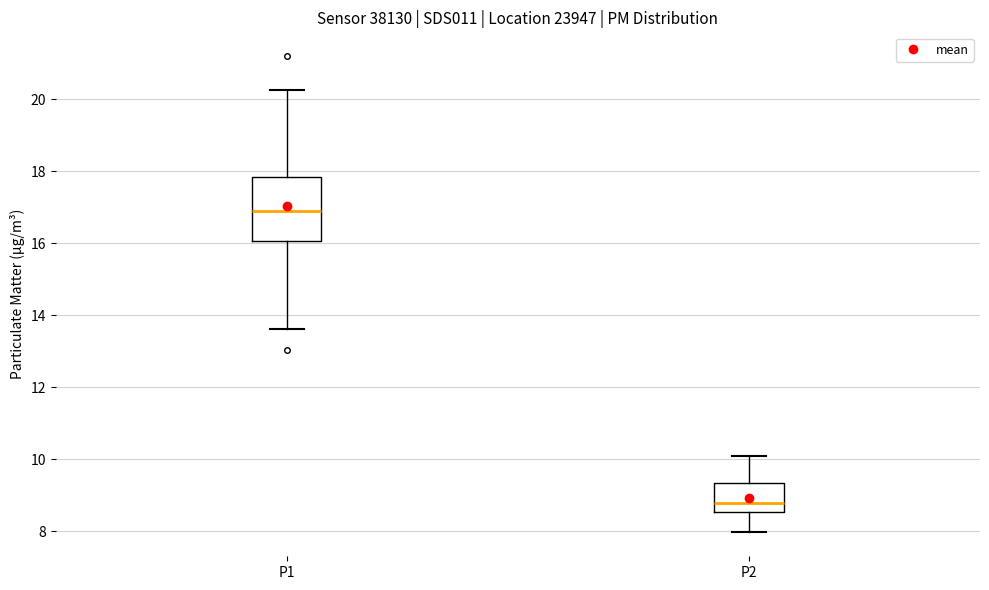

Reading left to right, read every box against the y-axis: the position of its median line, the range the box covers, and the ends of its whiskers. The values are not printed on the chart, so give them approximately, as read against the axis.

P1: median 16.8, box 16.0 to 17.8, whiskers 13.6 to 20.2
P2: median 8.8, box 8.6 to 9.4, whiskers 8.0 to 10.2